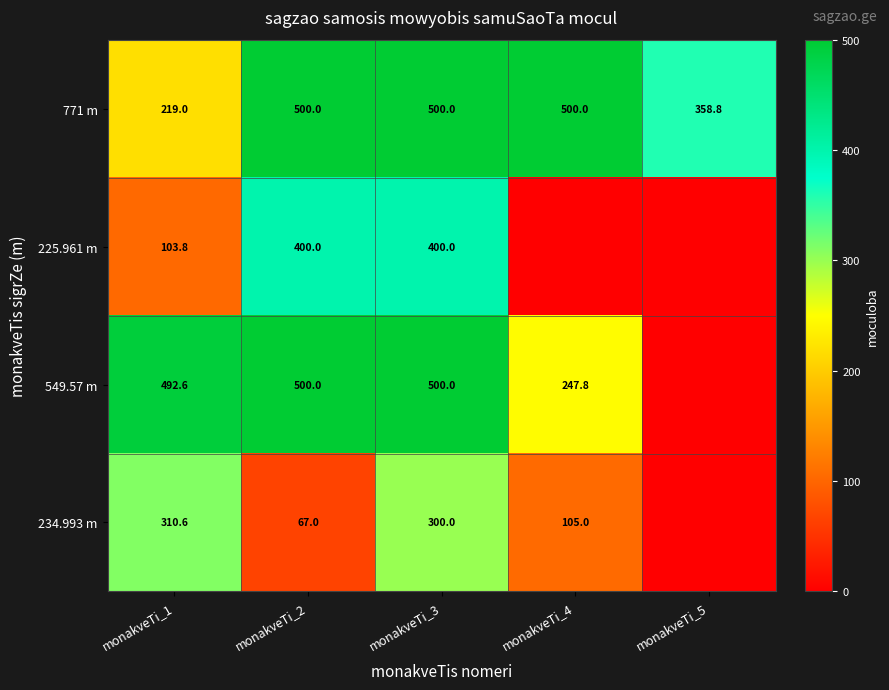

What is the maximum value for 771 m?

500.0